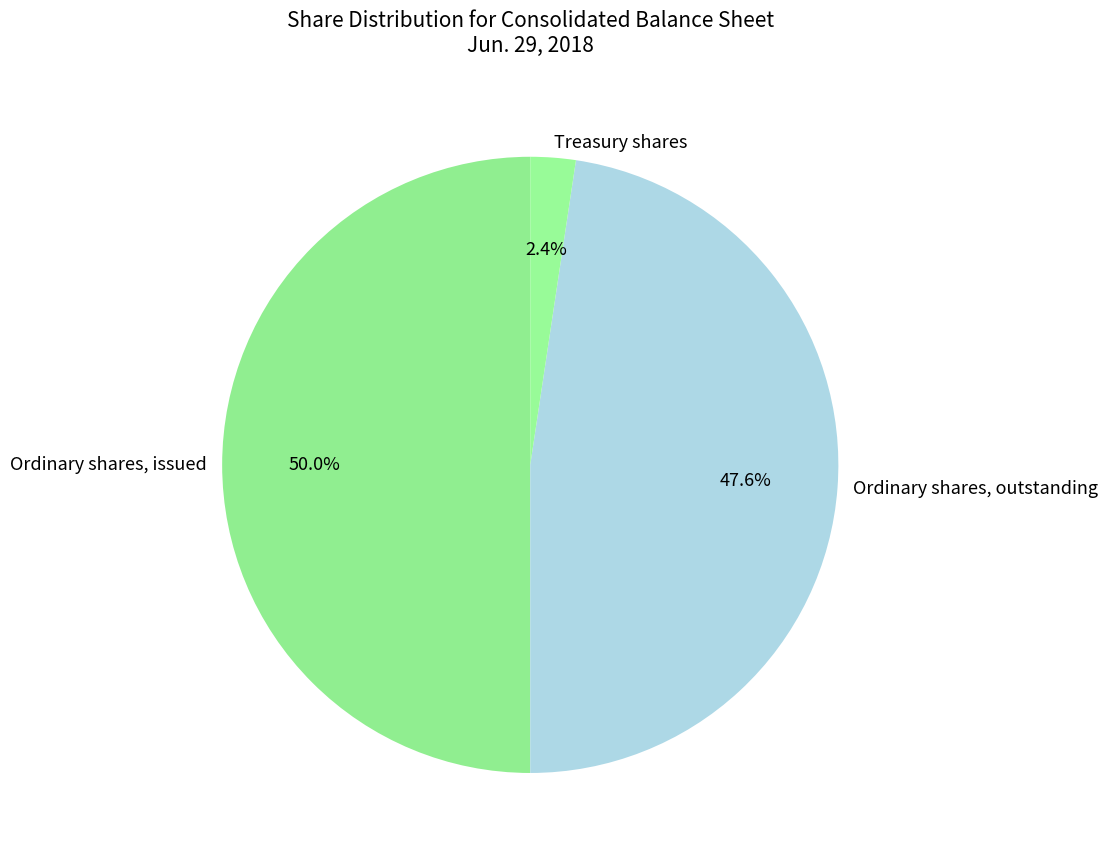

What percentage is the Ordinary shares, issued slice, to the nearest percent?

50%